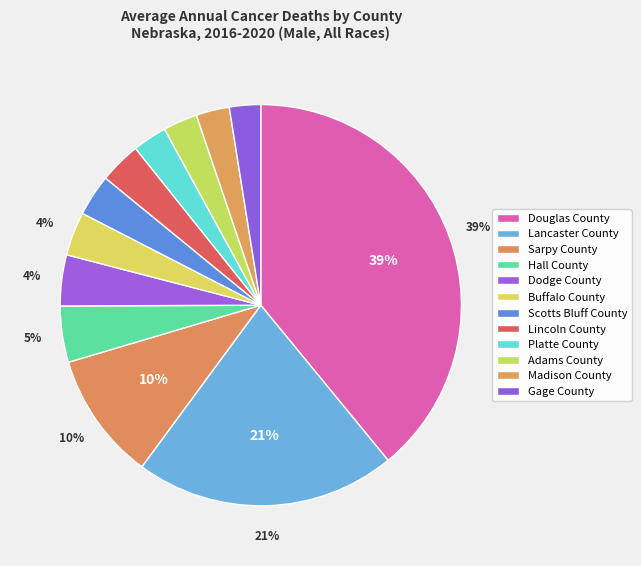

What percentage is the Dodge County slice, to the nearest percent?

4%